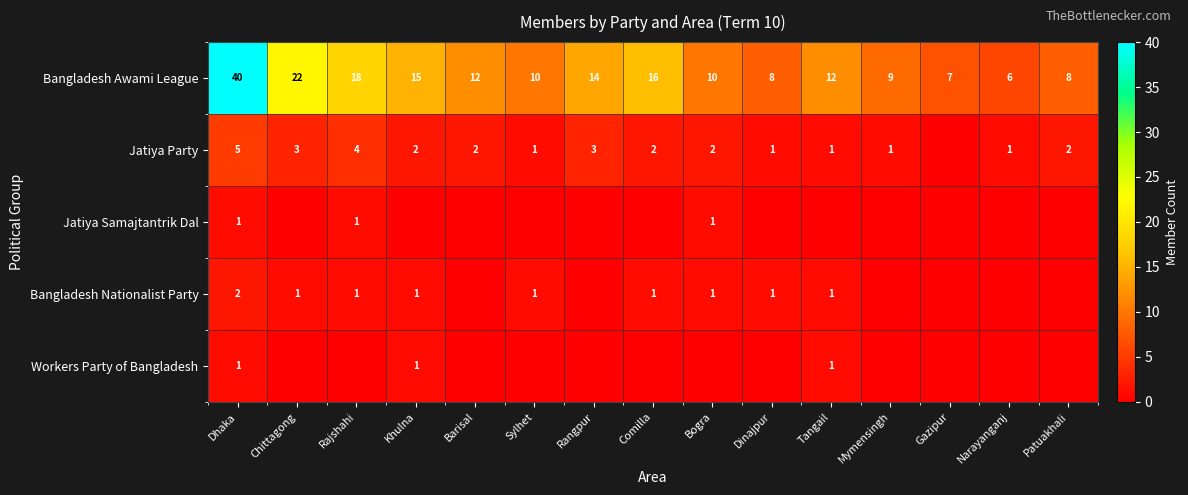

How many values in Bangladesh Nationalist Party are above zero?

9